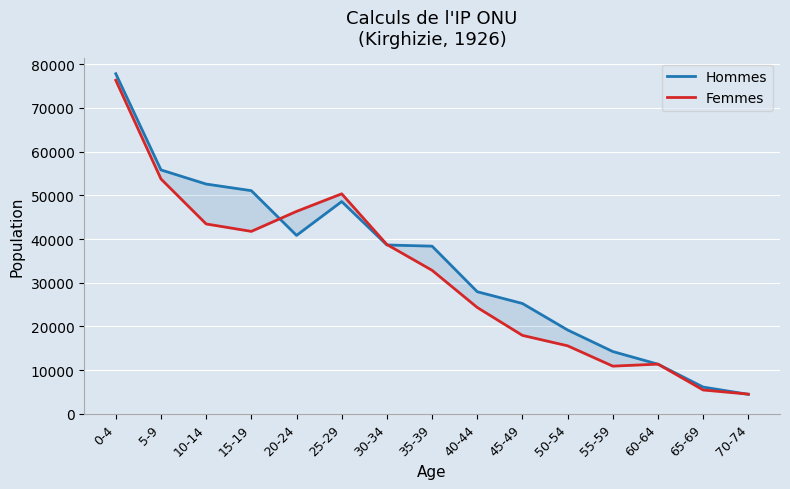

Is the value of Hommes at 60-64 greater than the value of Femmes at 5-9?

No